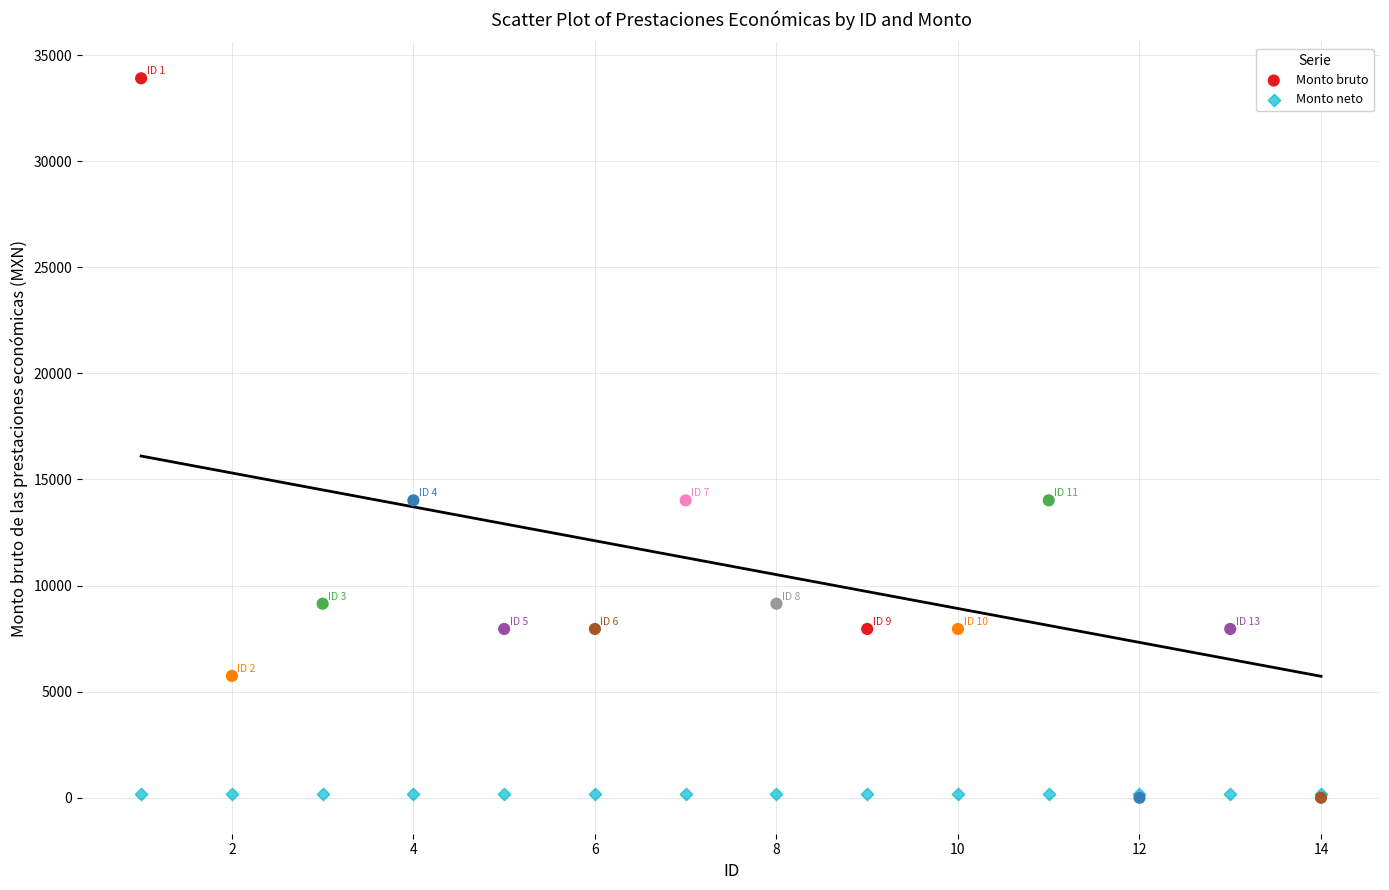

What are all the series names shown in the legend?

Monto bruto, Monto neto